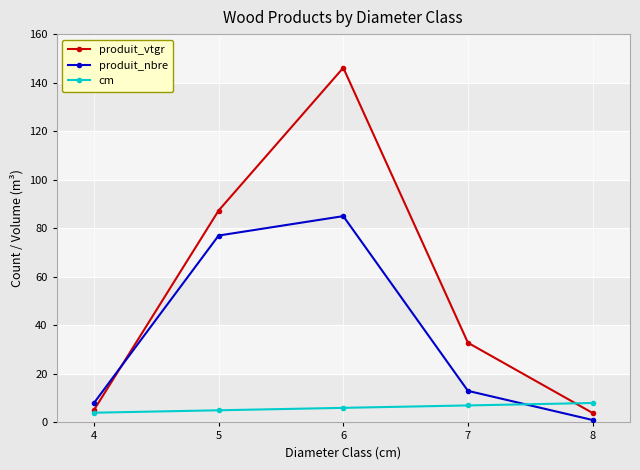

What is the greatest value displayed?

146.1